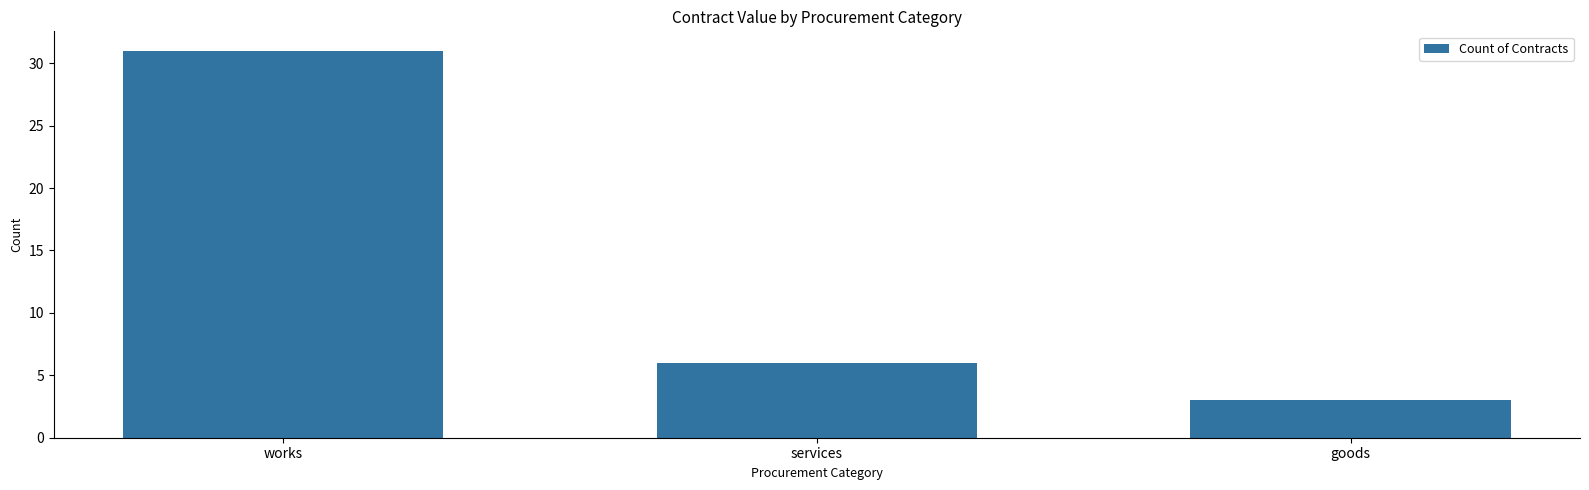

Between services and goods, which is larger?

services